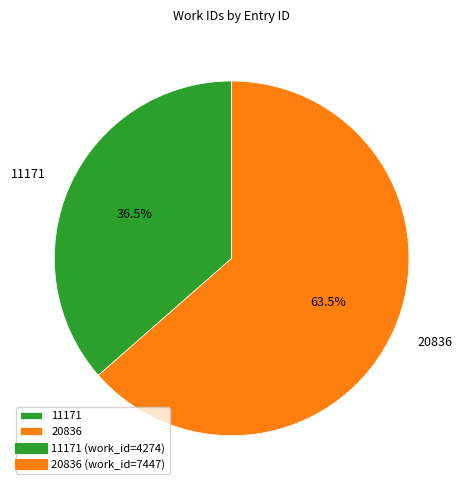

Which slice is the largest?

20836